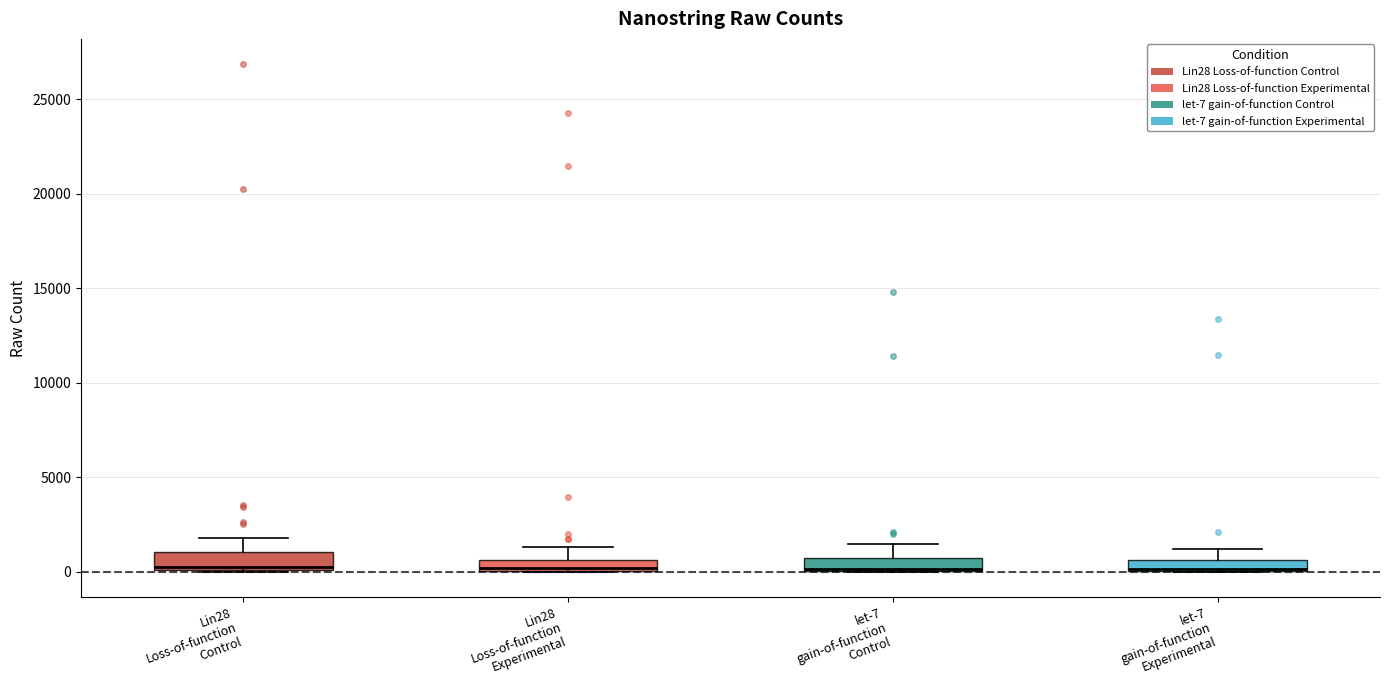

Where does the upper whisker of the box for Lin28 Loss-of-function Experimental end on the y-axis? The values are not printed on the chart, so give them approximately, as read against the axis.

1500